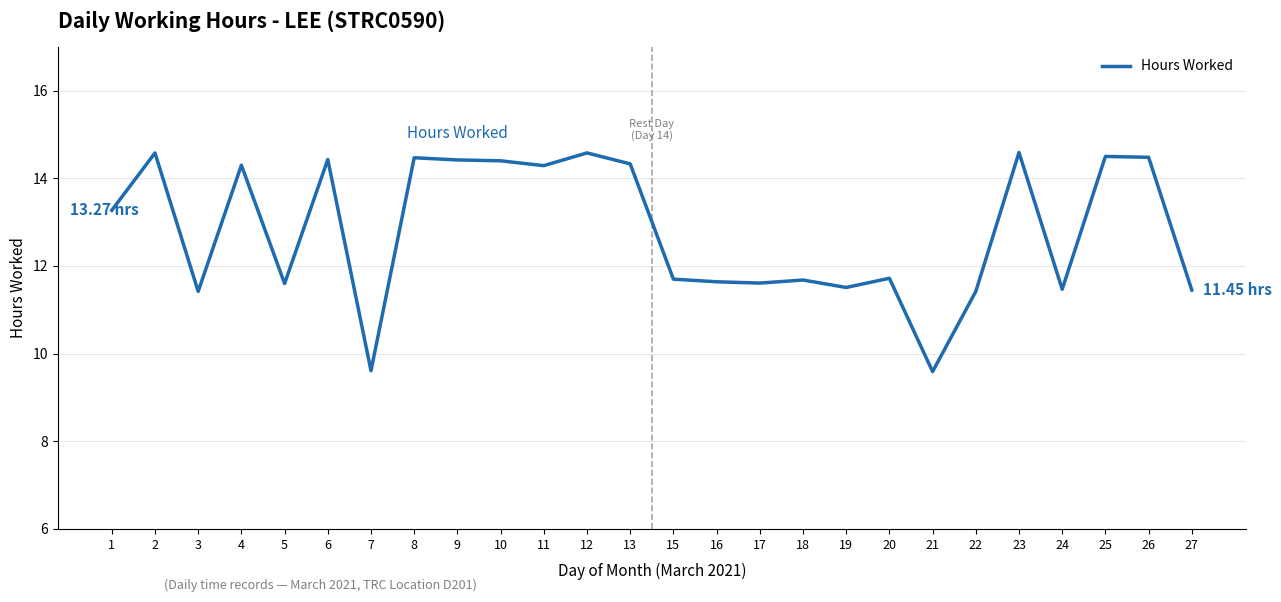

What is the change in value from 7 to 9?

+4.8